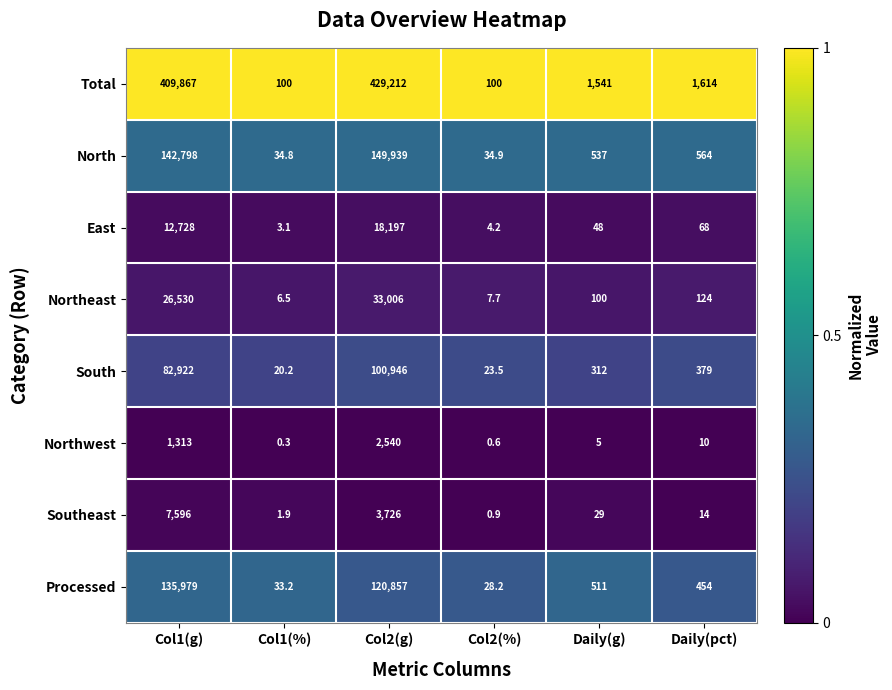

Which series changed the most between Col1(g) and Daily(pct)?

Total